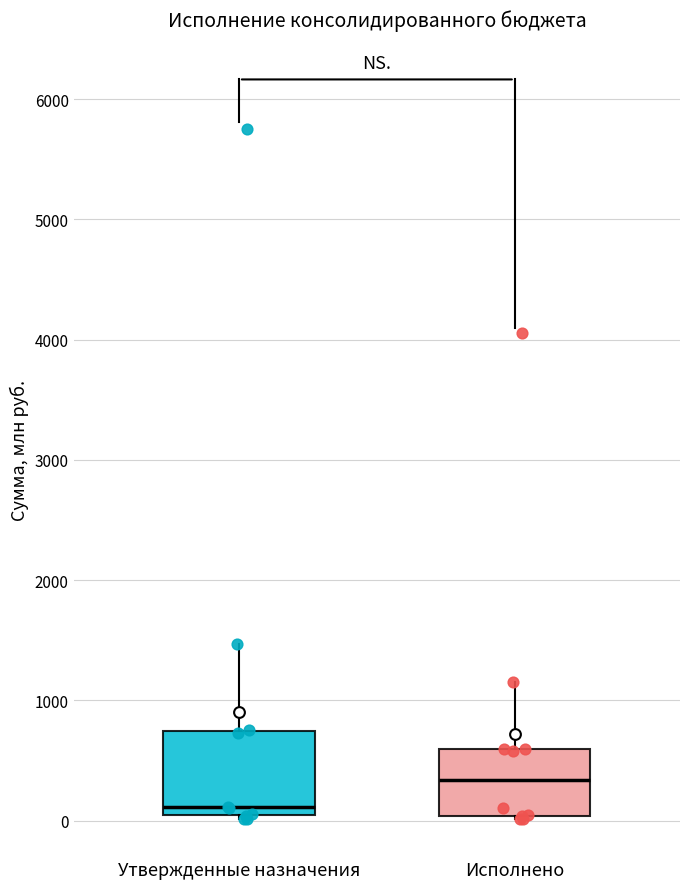

Reading left to right, read every box against the y-axis: the position of its median line, the range the box covers, and the ends of its whiskers. The values are not printed on the chart, so give them approximately, as read against the axis.

Утвержденные назначения: median 100, box 0 to 700, whiskers 0 to 1500
Исполнено: median 300, box 0 to 600, whiskers 0 to 1200